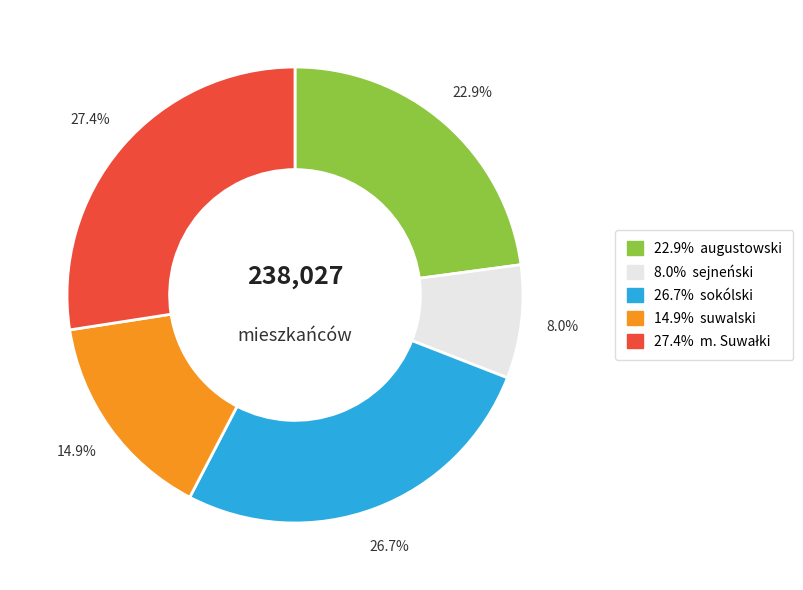

To the nearest percent, what is the average slice percentage?

20%